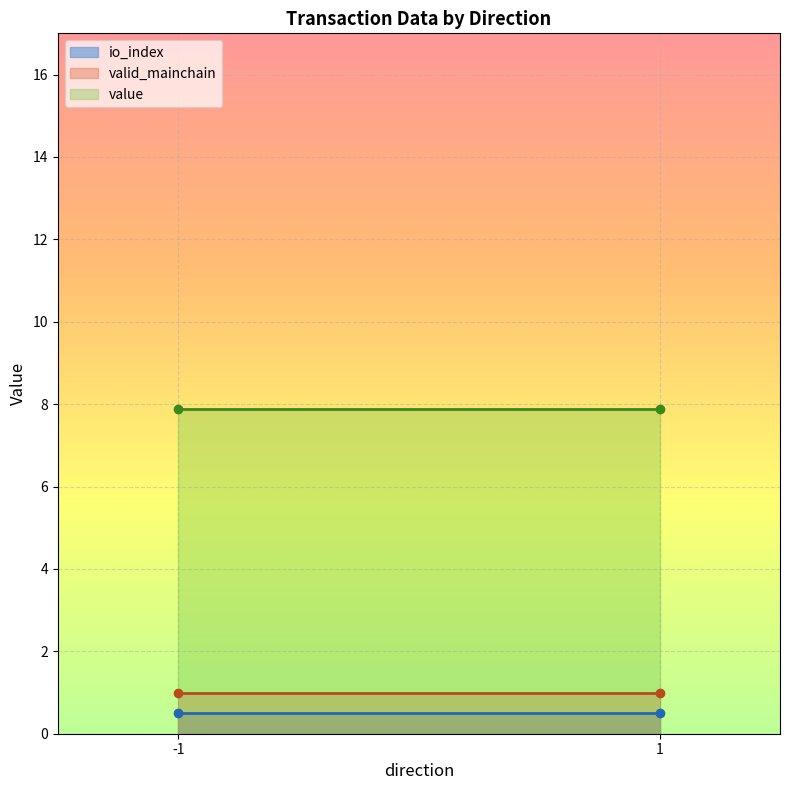

What is the difference between the highest and lowest values at 1?

7.4